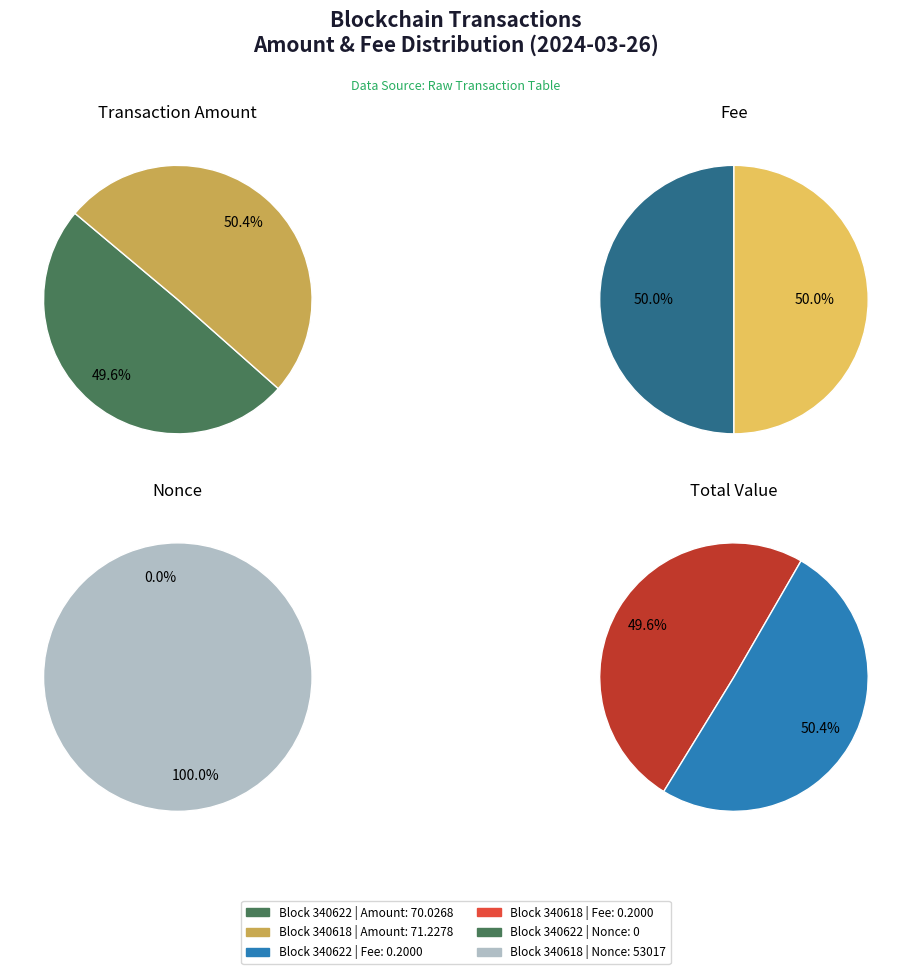

Count the number of slices in the pie.

2